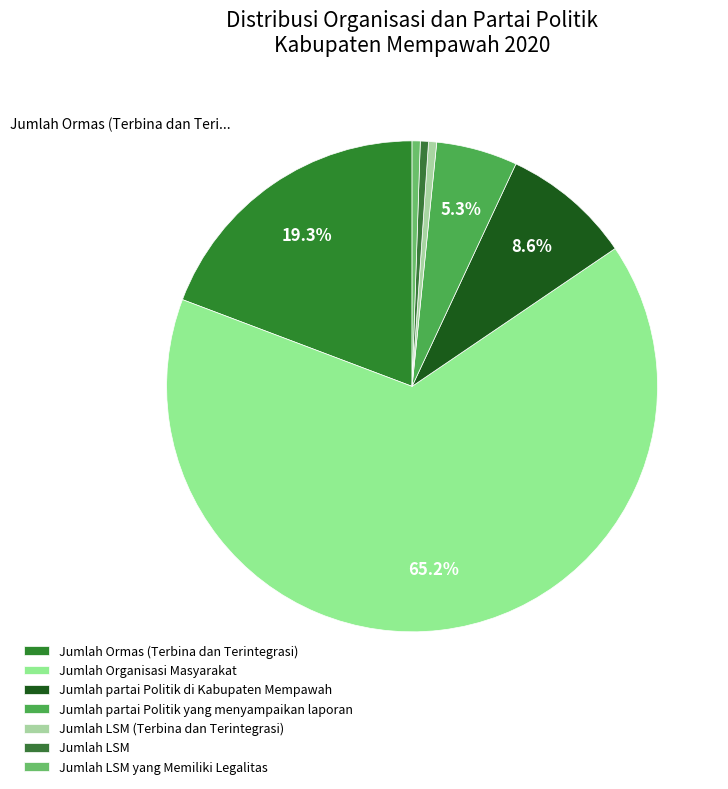

Count the number of slices in the pie.

7